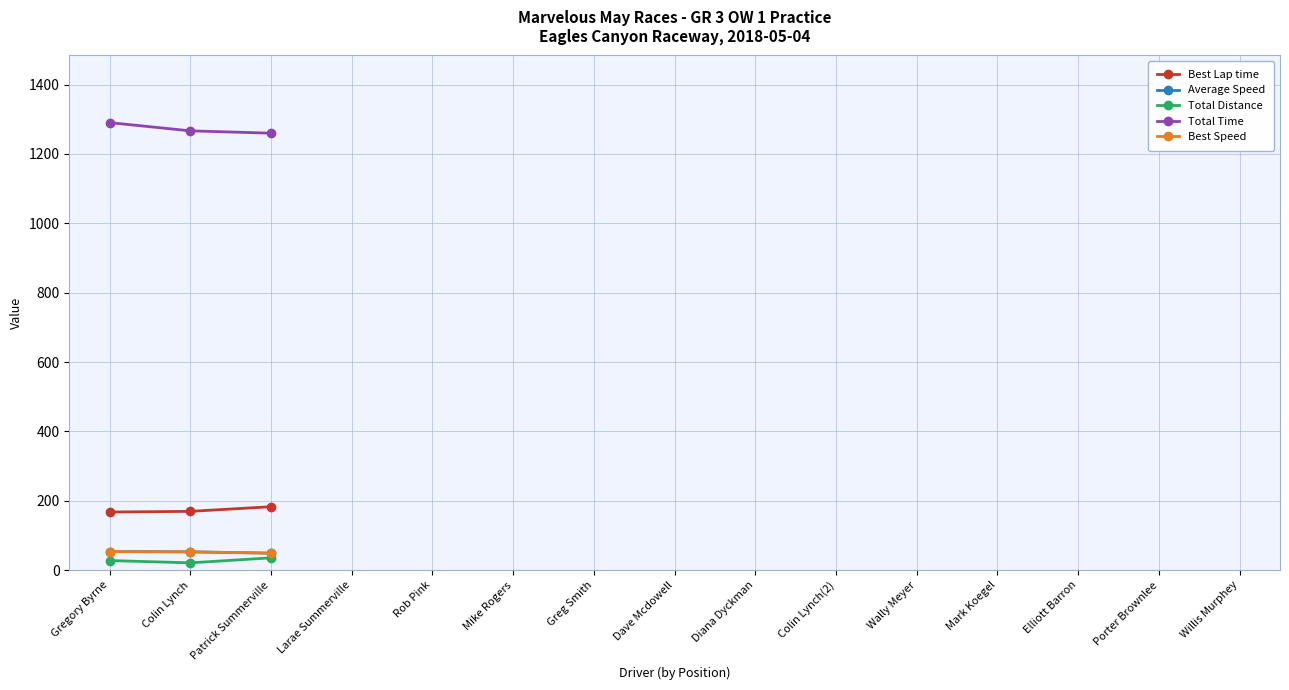

Reading left to right, what are all the values shown in this chart?

Best Lap time: 167.8	169.8	183.1
Average Speed: 53.6	53.0	49.2
Total Distance: 27.9	21.3	35.7
Total Time: 1290.4	1266.7	1260.0
Best Speed: 53.6	53.0	49.2